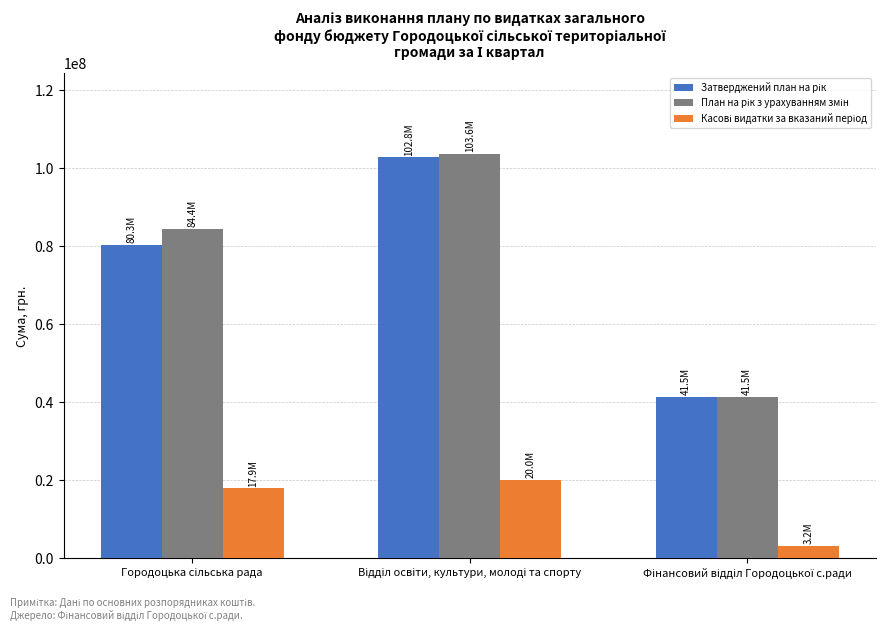

True or false: Затверджений план на рік has a value of 70835018.5 at Відділ освіти, культури, молоді та спорту.

False